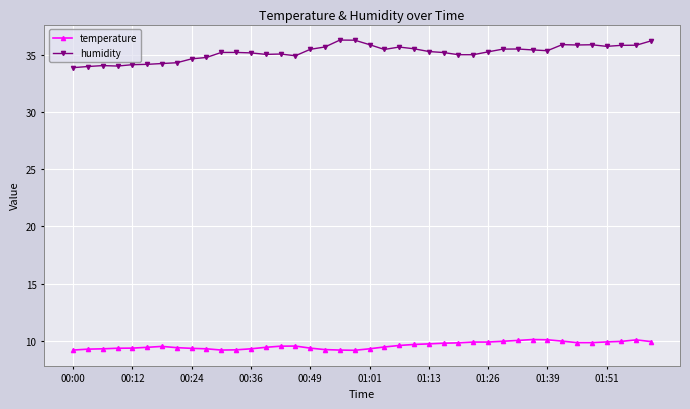

Which series has the widest spread of values?

humidity